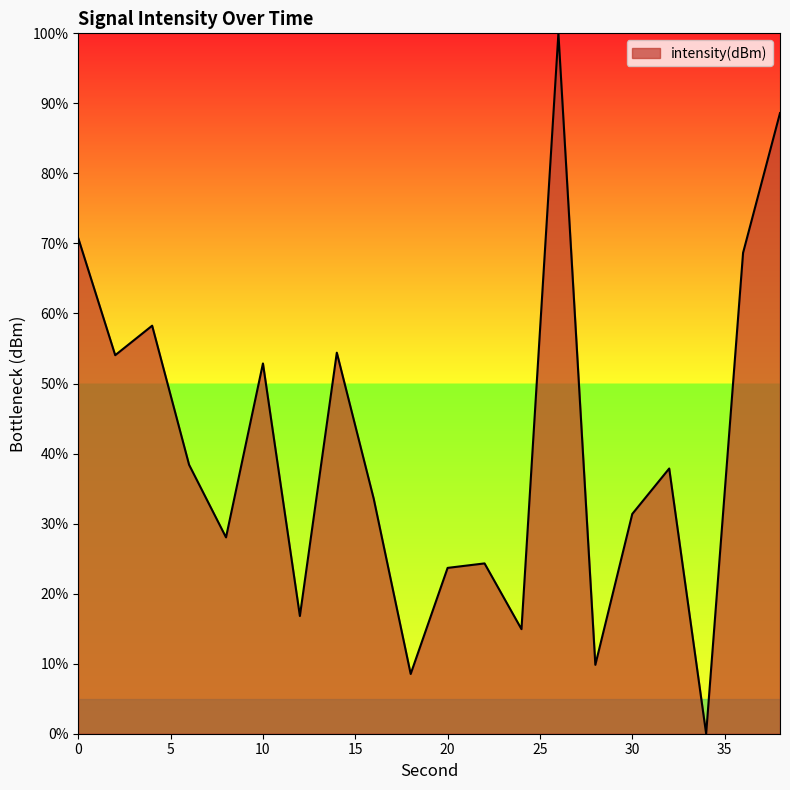

What is the maximum value shown in the chart?

100.0